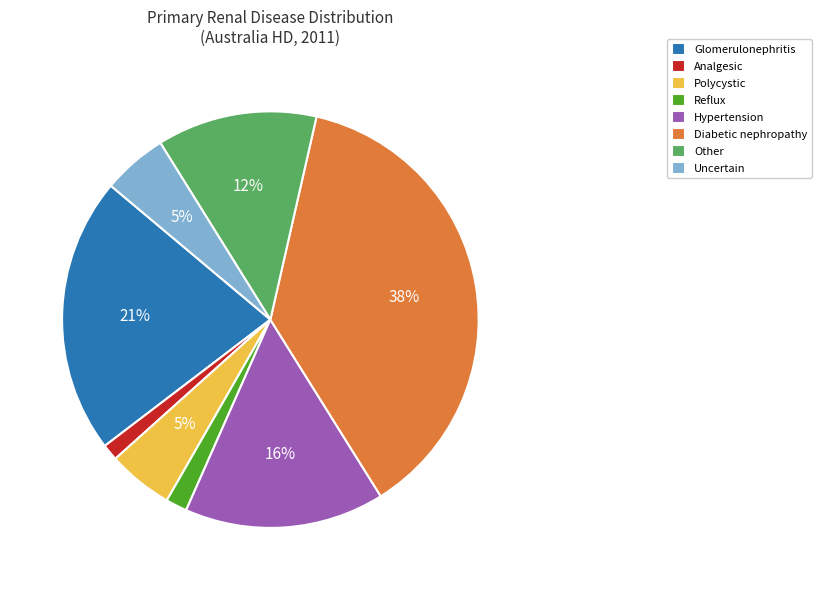

To the nearest percent, what is the difference between the Analgesic and Other slice percentages?

11%